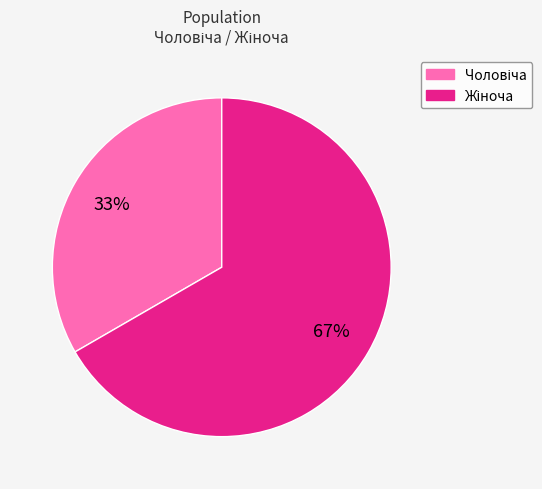

To the nearest percent, what is the average slice percentage?

50%